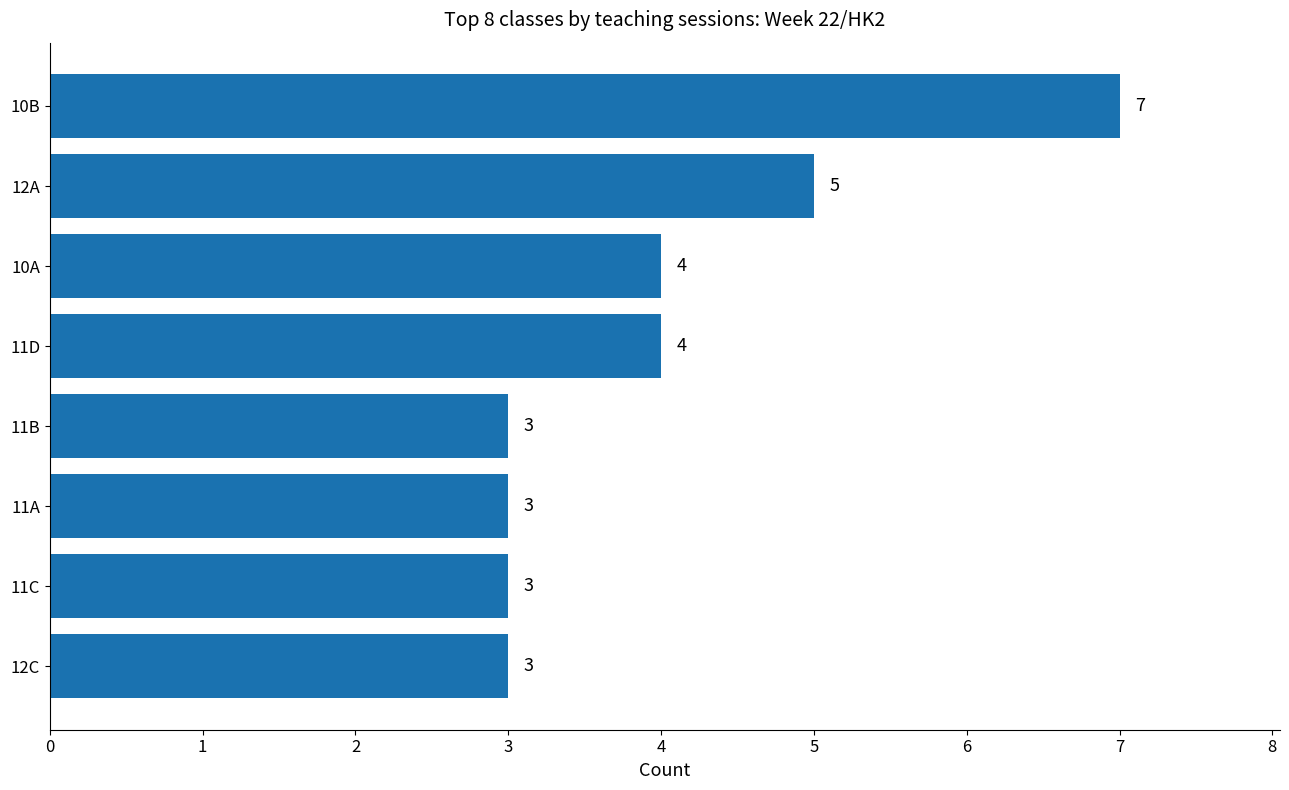

Which has a higher value, 11B or 11D?

11D